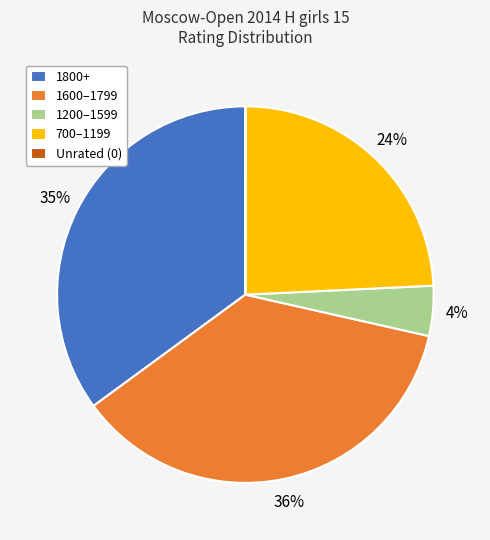

What percentage is the 700–1199 slice, to the nearest percent?

24%